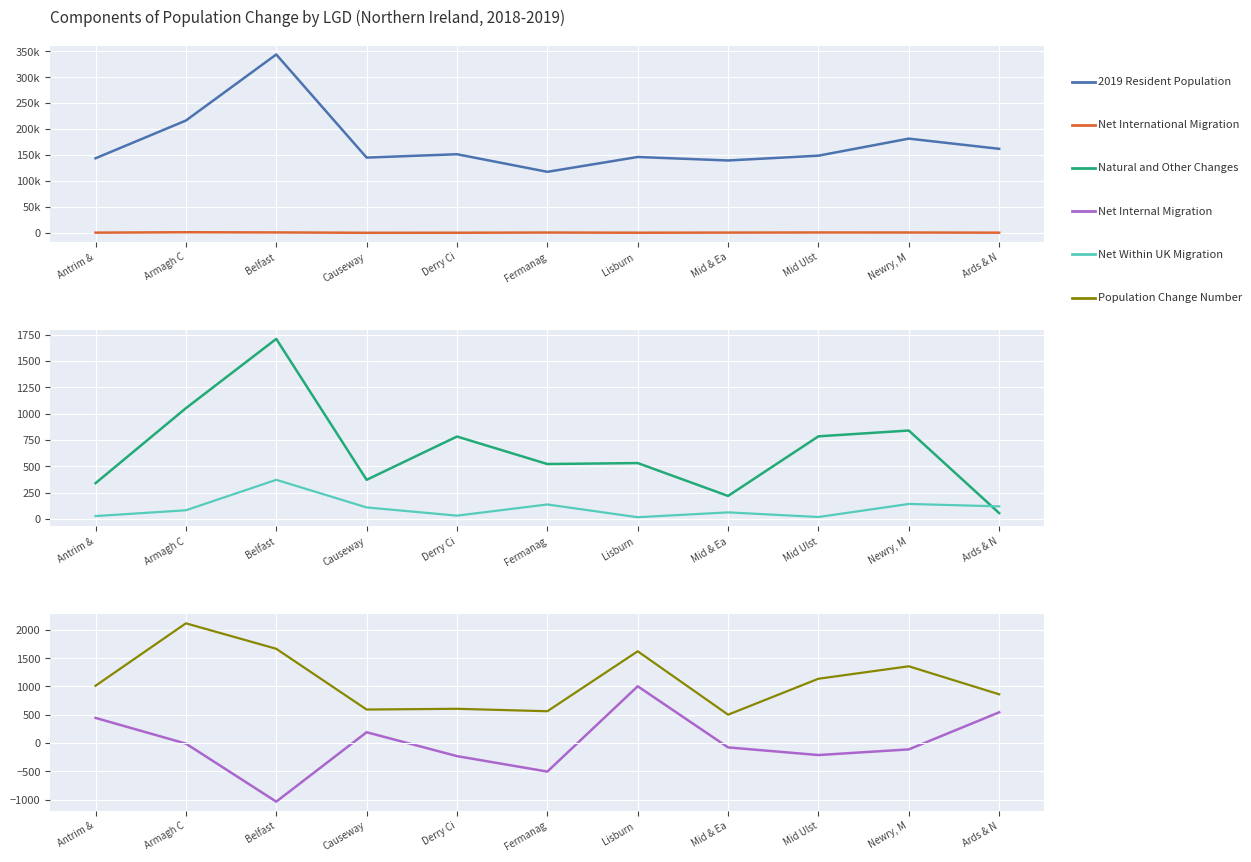

True or false: 2019 Resident Population and Net Internal Migration cross at least once.

False